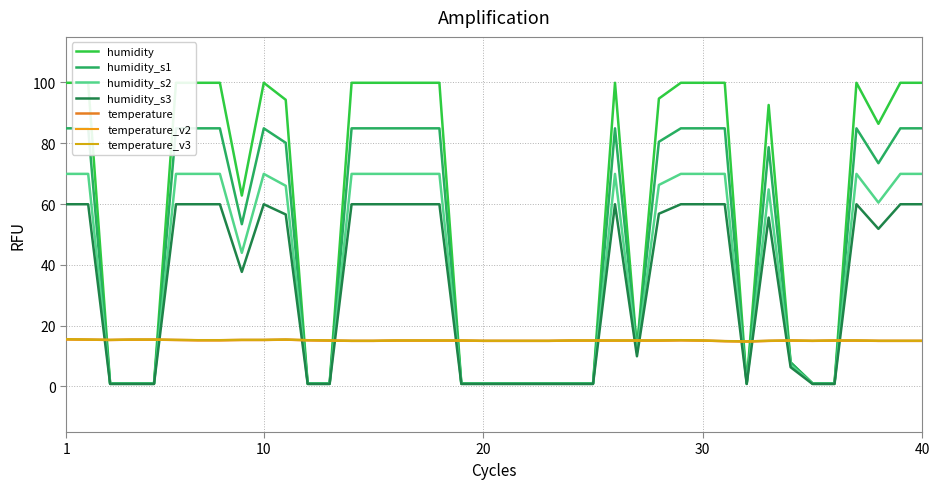

After their last crossing, which series has the higher values: humidity or temperature?

humidity